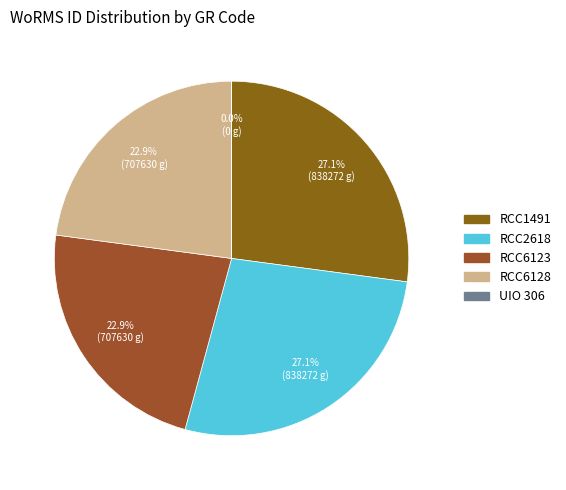

The RCC6123 slice represents 23% of the pie. True or false?

True